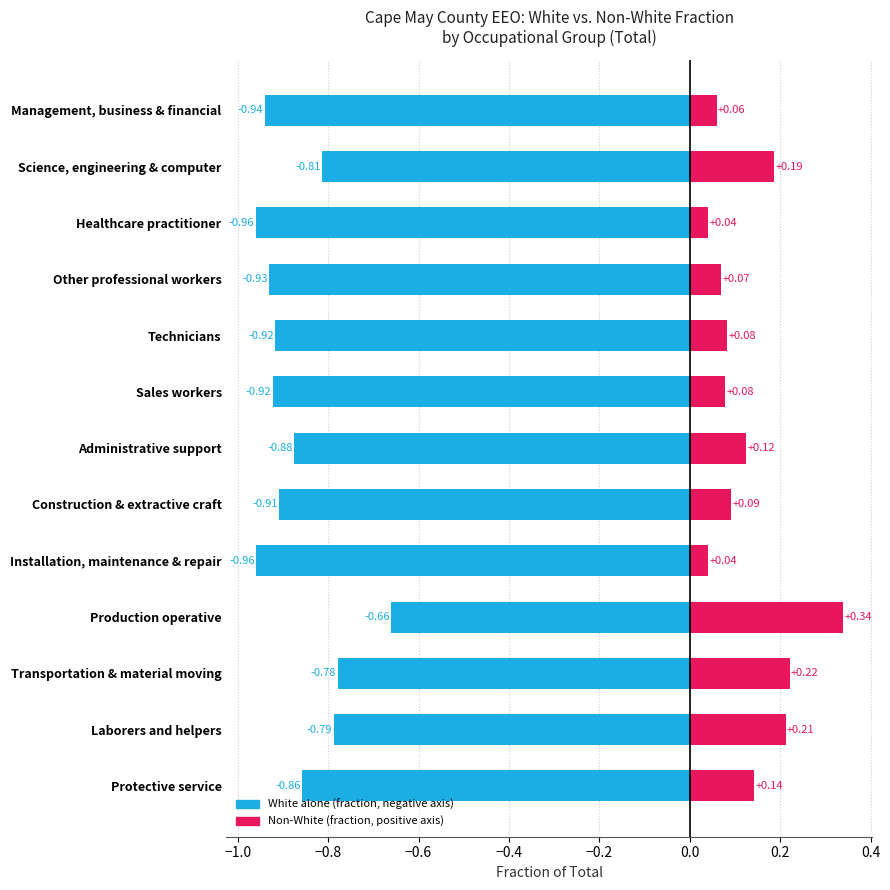

What is the minimum value shown in the chart?

-1.0